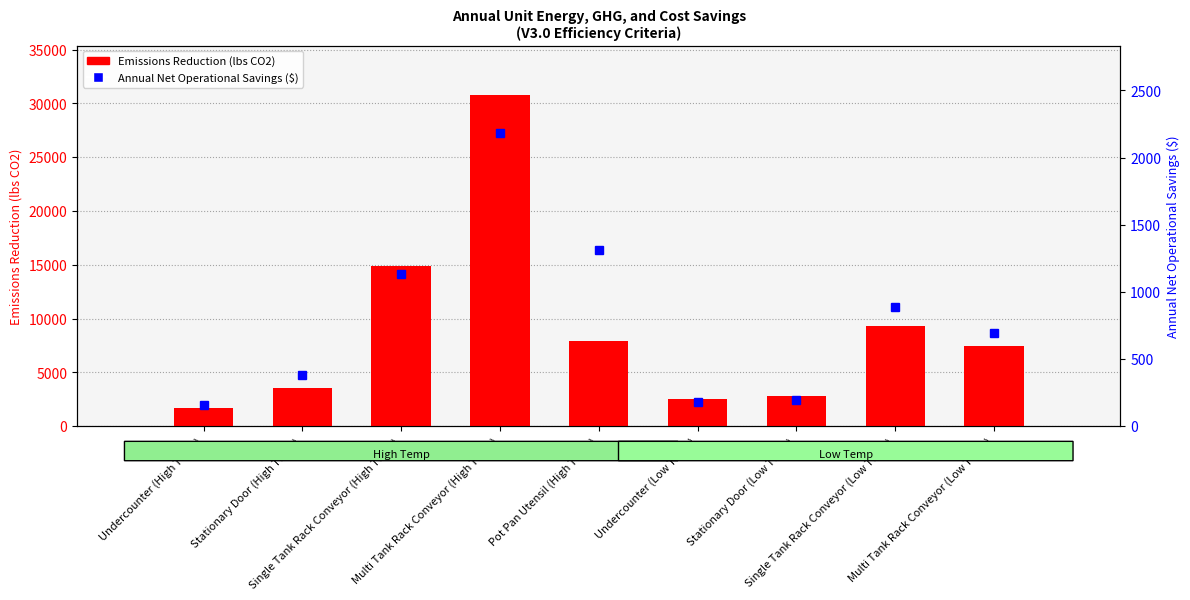

What is the sum of all Annual Net Operational Savings ($) values?

7117.2